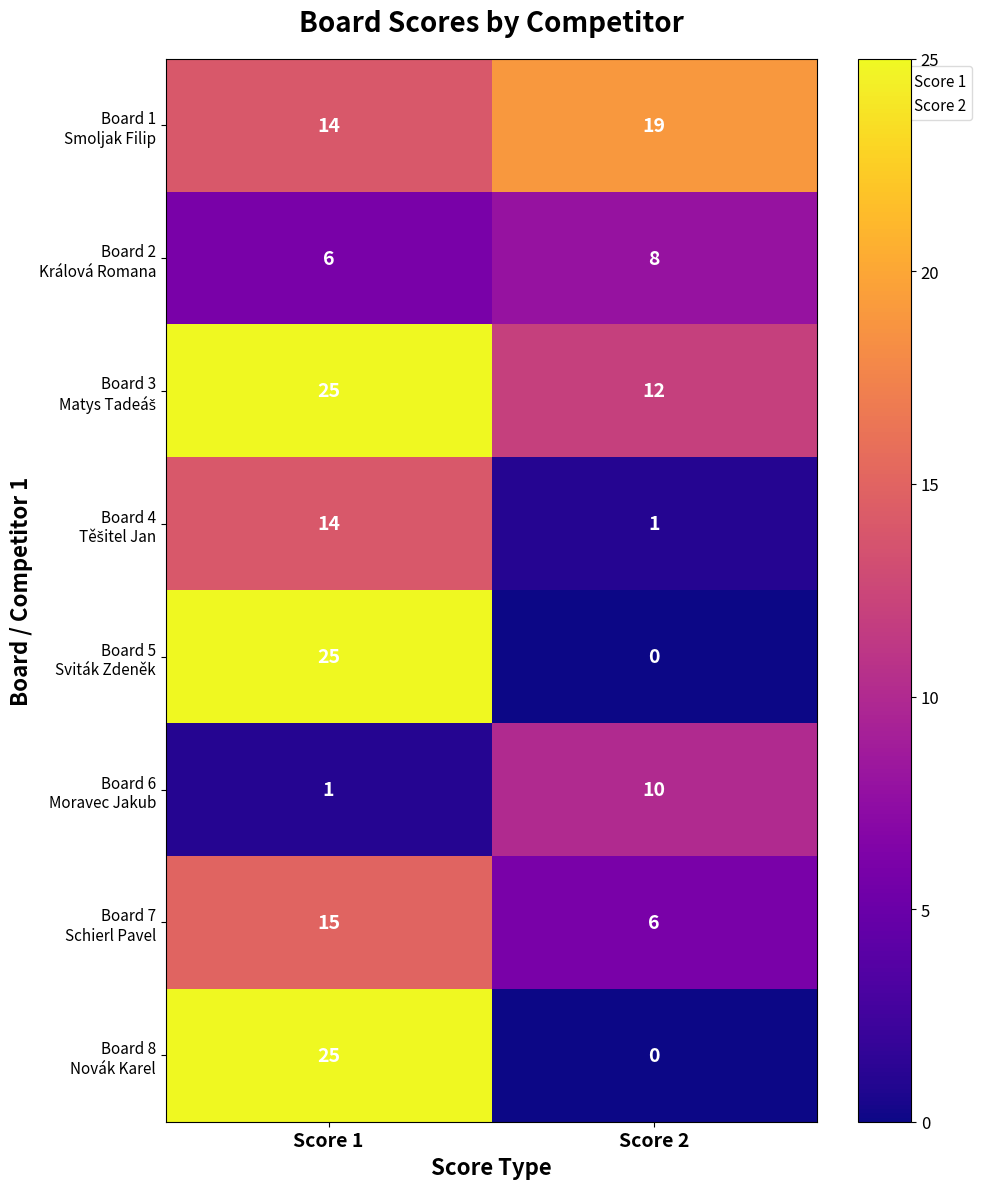

What is the spread (max minus min) of values at Score 2?

19